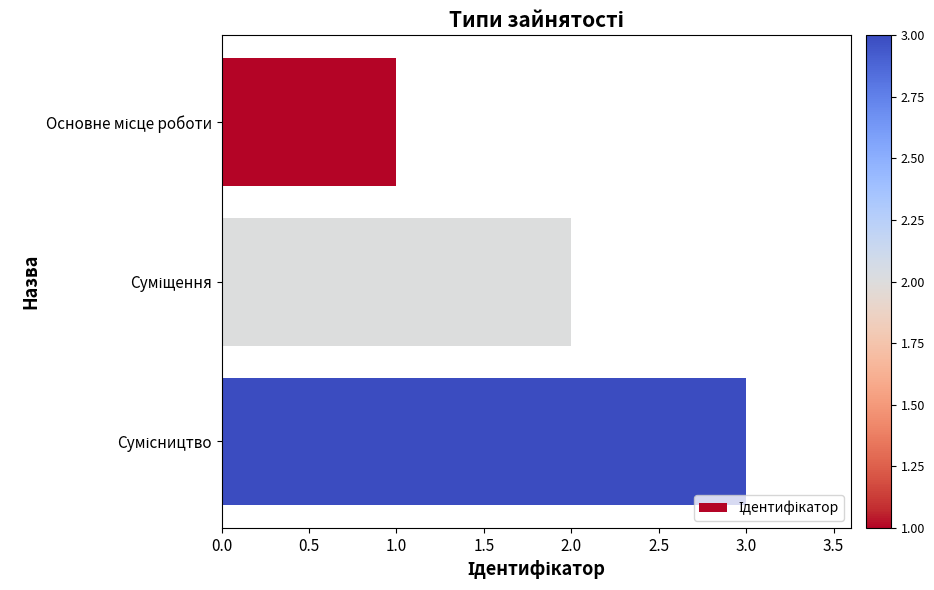

What is the difference between the maximum and minimum values?

2